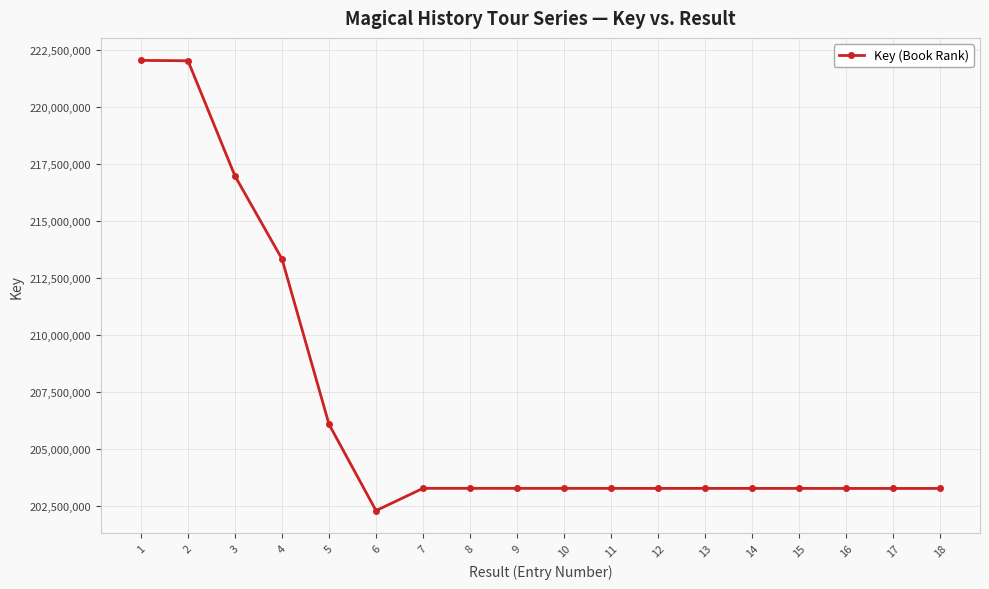

What is the minimum value shown in the chart?

202303905